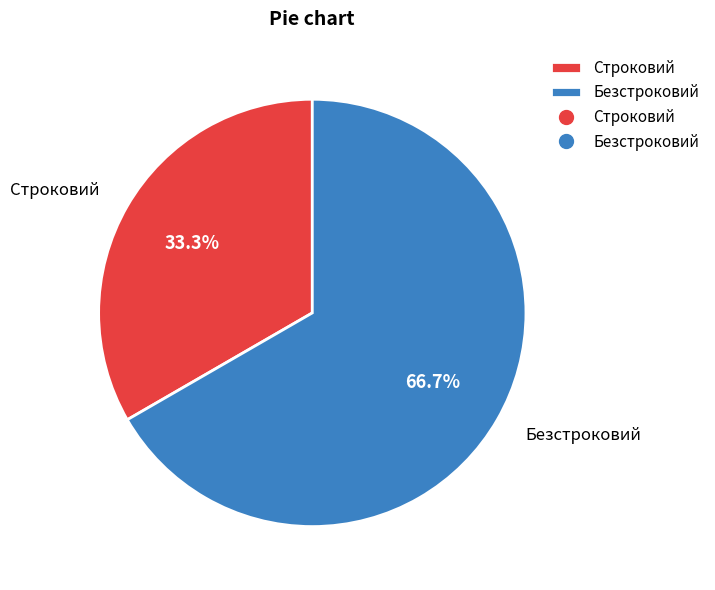

Count the number of slices in the pie.

2